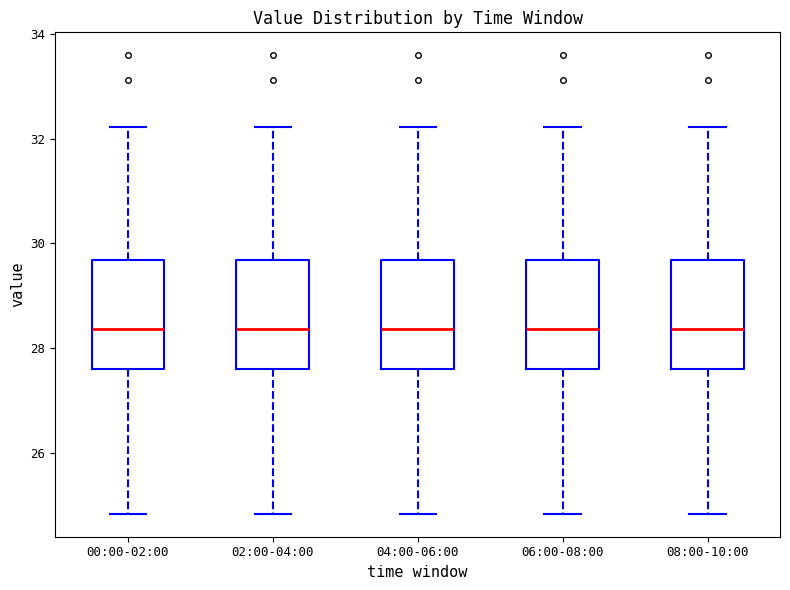

Where is the upper edge of the box for 02:00-04:00 on the y-axis? The values are not printed on the chart, so give them approximately, as read against the axis.

29.6